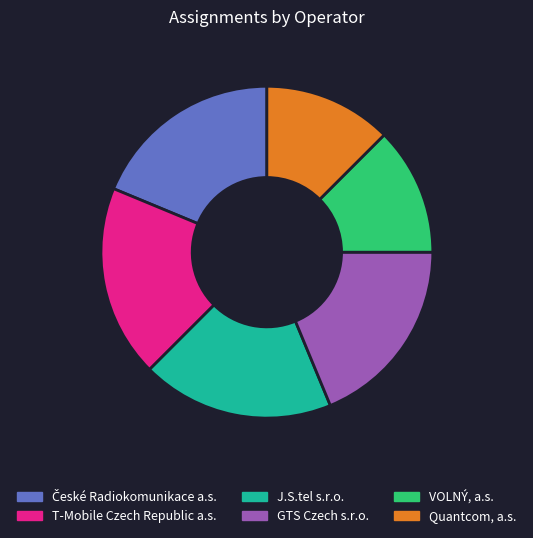

Count the number of slices in the pie.

6